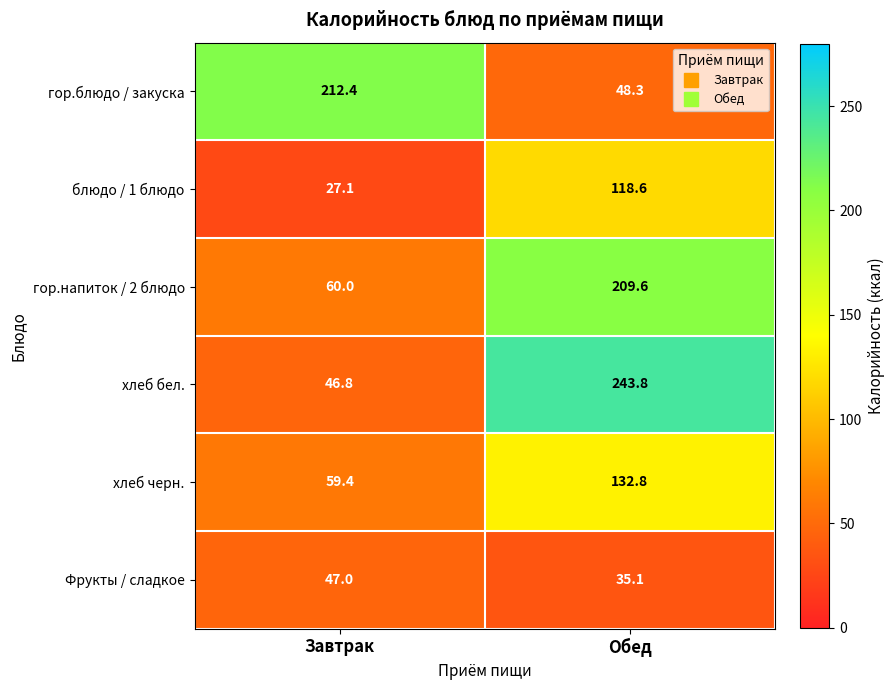

Rank the series at Обед from lowest to highest value.

Фрукты / сладкое, гор.блюдо / закуска, блюдо / 1 блюдо, хлеб черн., гор.напиток / 2 блюдо, хлеб бел.